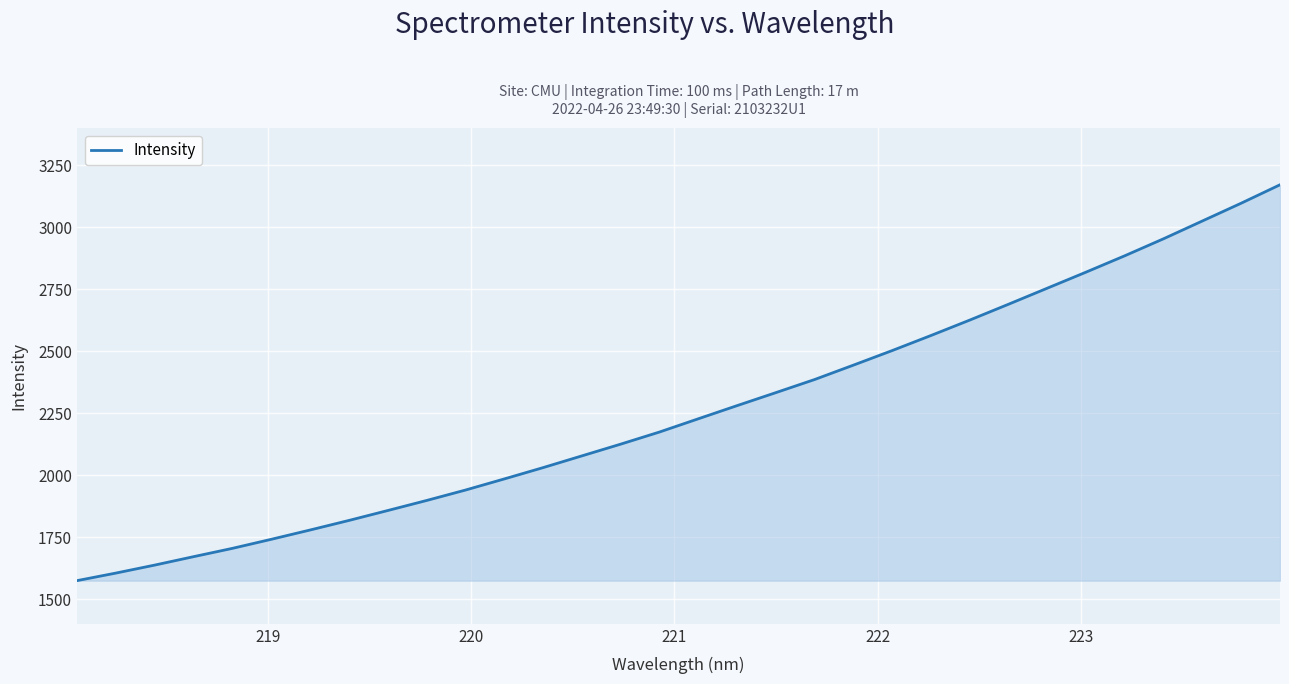

What is the minimum value shown in the chart?

1574.2